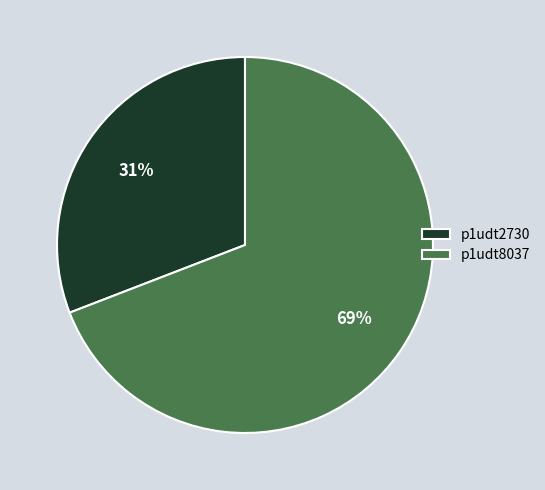

To the nearest percent, what portion does p1udt2730 represent?

31%